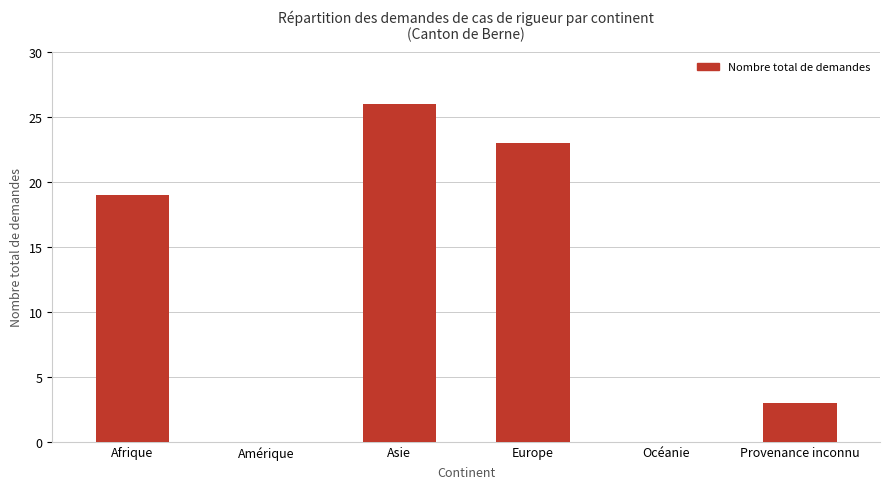

What is the ratio of the value at Europe to the value at Afrique?

1.2